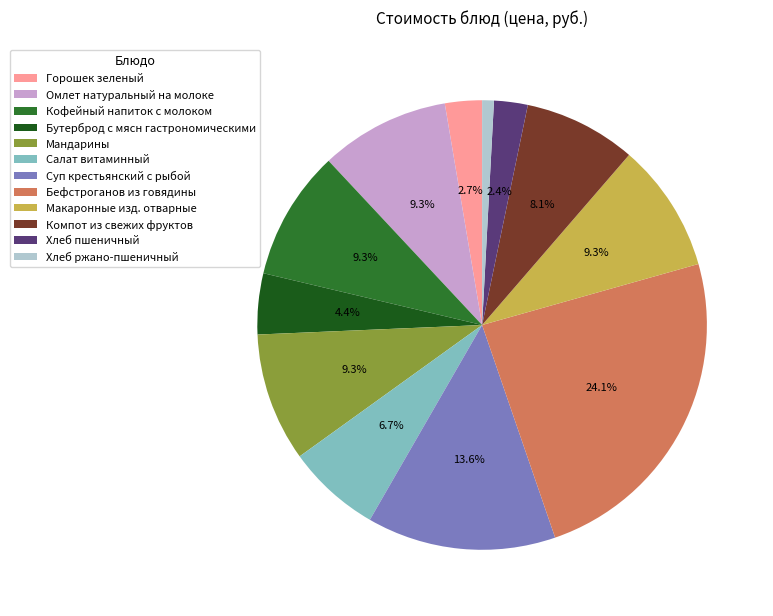

Is there a majority slice in this chart?

No